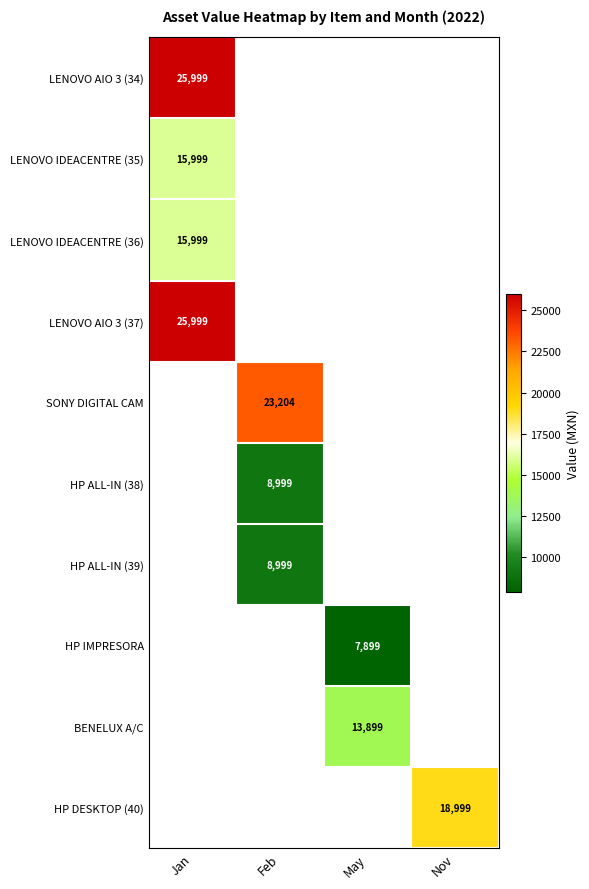

Is the value of BENELUX A/C at May greater than the value of SONY DIGITAL CAM at Feb?

No